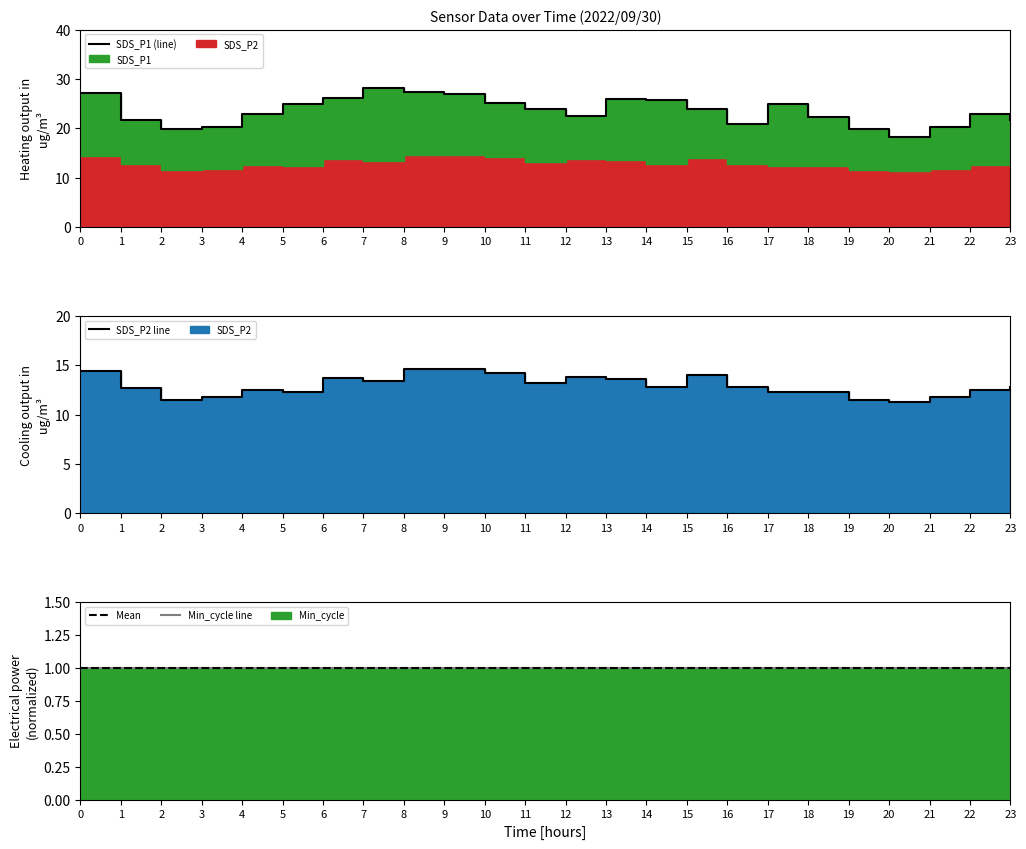

At which category does SDS_P1 reach its first local peak?

7